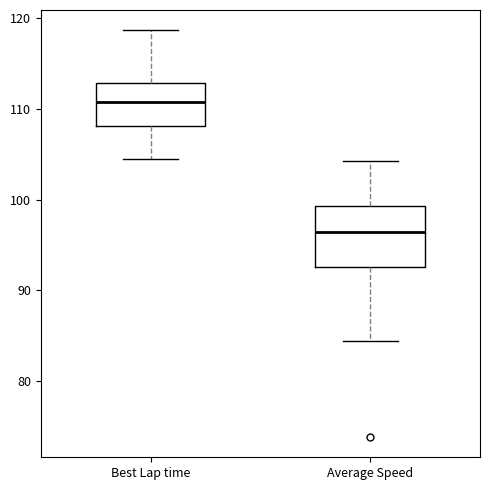

Reading left to right, read every box against the y-axis: the position of its median line, the range the box covers, and the ends of its whiskers. The values are not printed on the chart, so give them approximately, as read against the axis.

Best Lap time: median 111, box 108 to 113, whiskers 104 to 119
Average Speed: median 96, box 93 to 99, whiskers 84 to 104